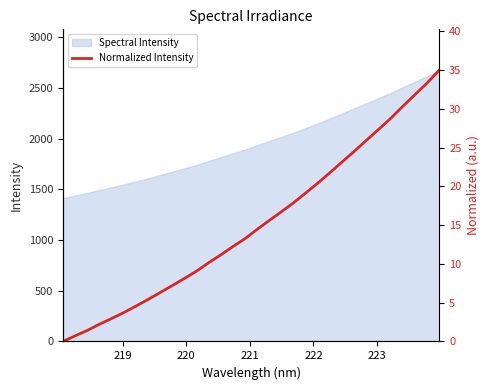

What is the average value?

15.2